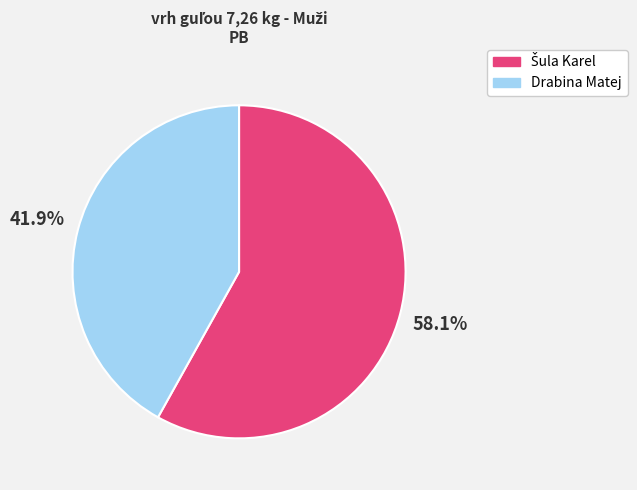

What percentage is the Drabina Matej slice, to the nearest percent?

42%